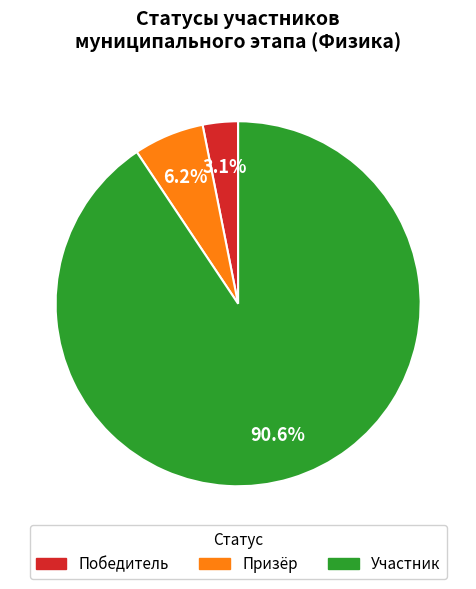

Rank the categories by value from lowest to highest.

Победитель, Призёр, Участник